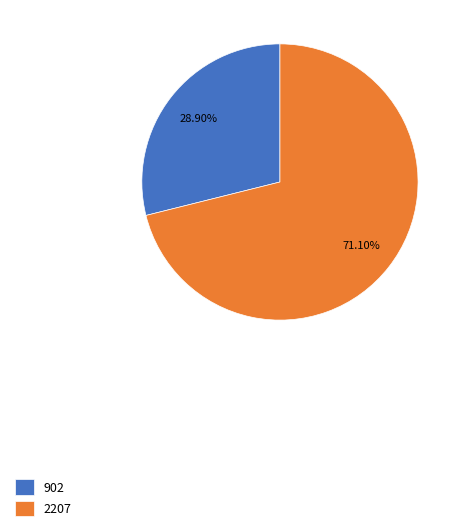

Rank the categories by value from highest to lowest.

2207, 902